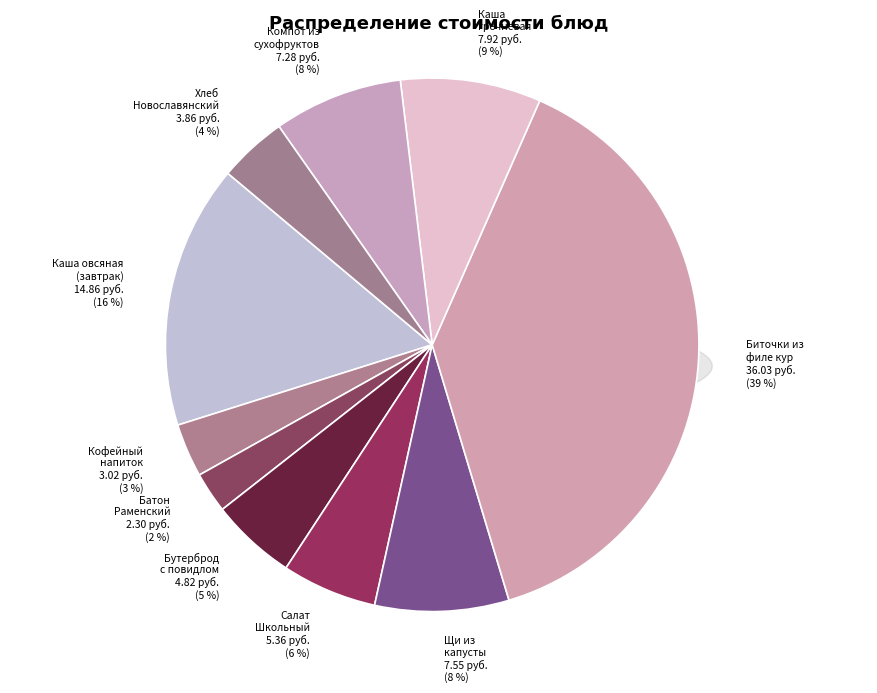

What percentage is the Хлеб Новославянский slice, to the nearest percent?

4%